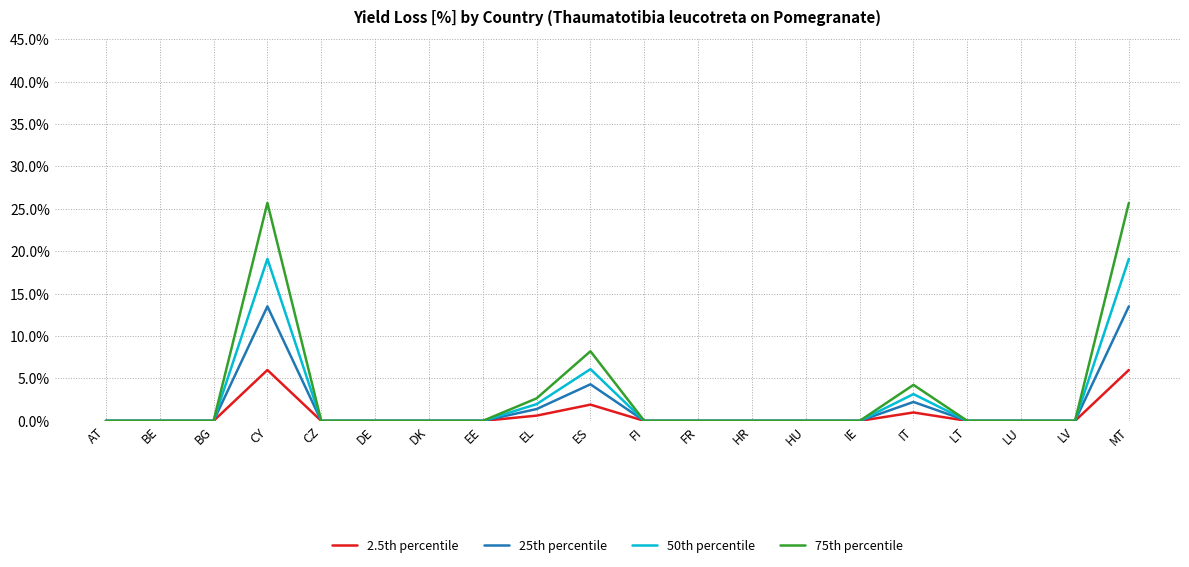

What position from the right is EE?

13